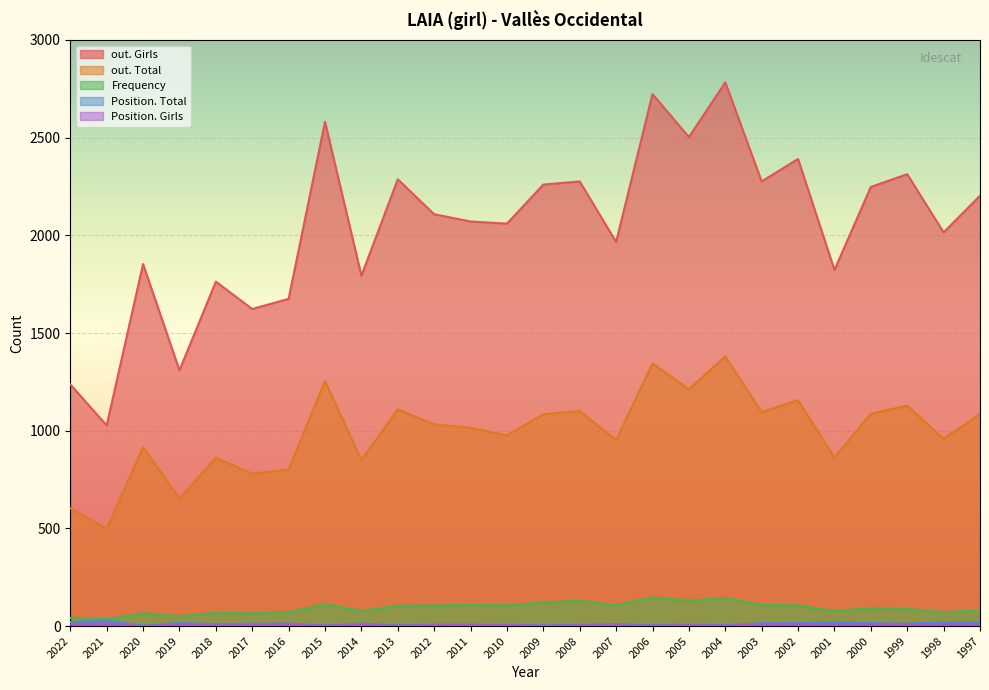

True or false: Frequency and out. Girls cross at least once.

False